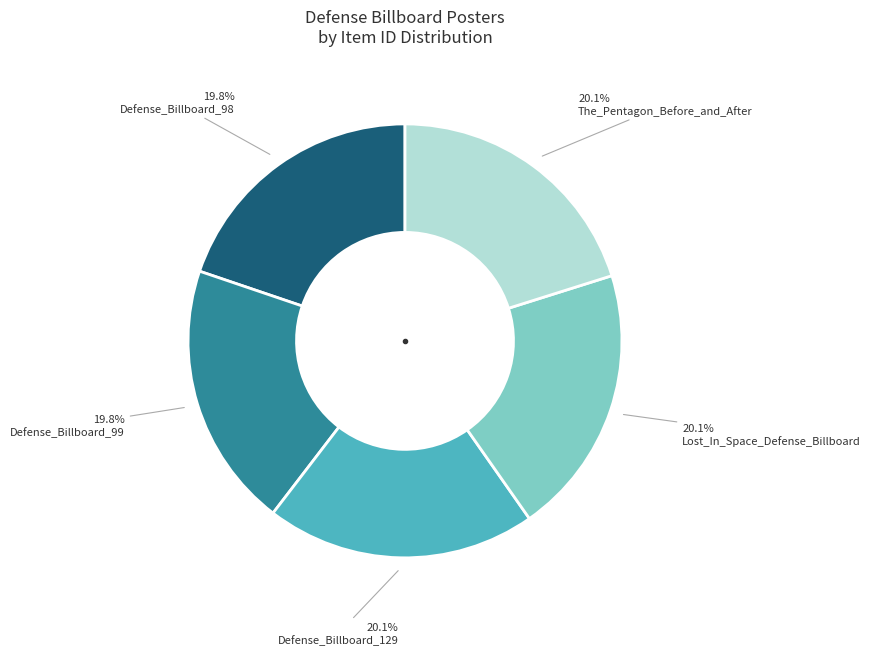

What percentage is NOT represented by Lost_In_Space_Defense_Billboard?

79.9%